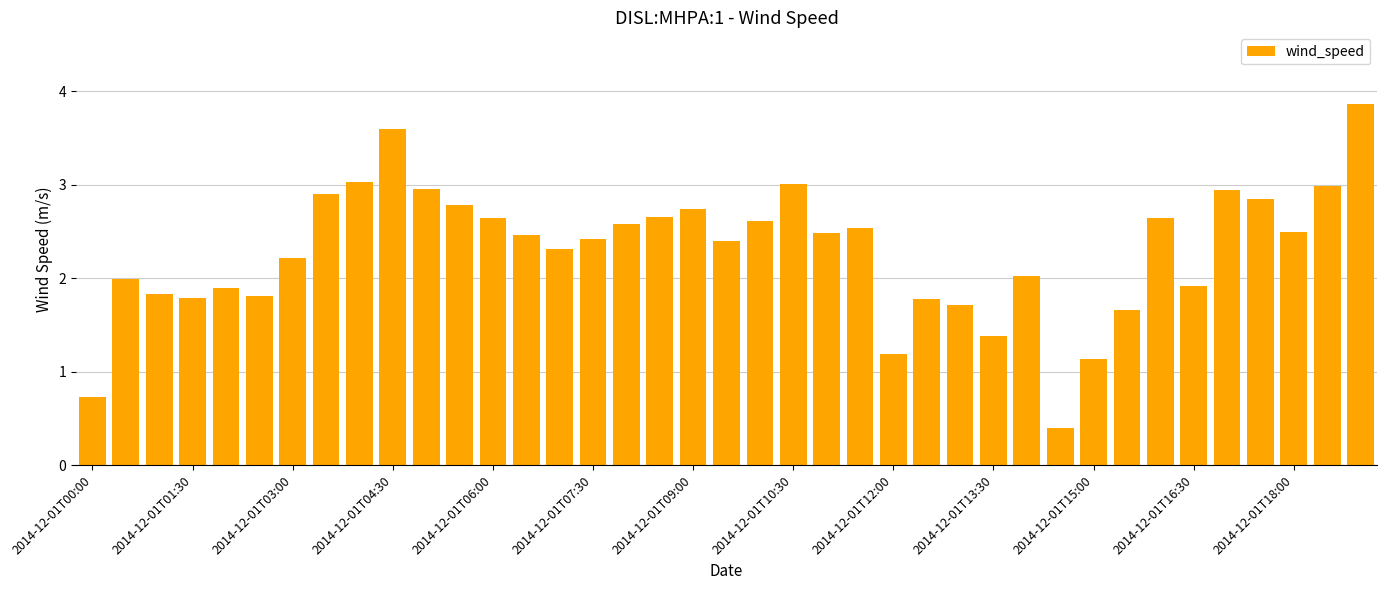

What is the sum of all values?

89.4